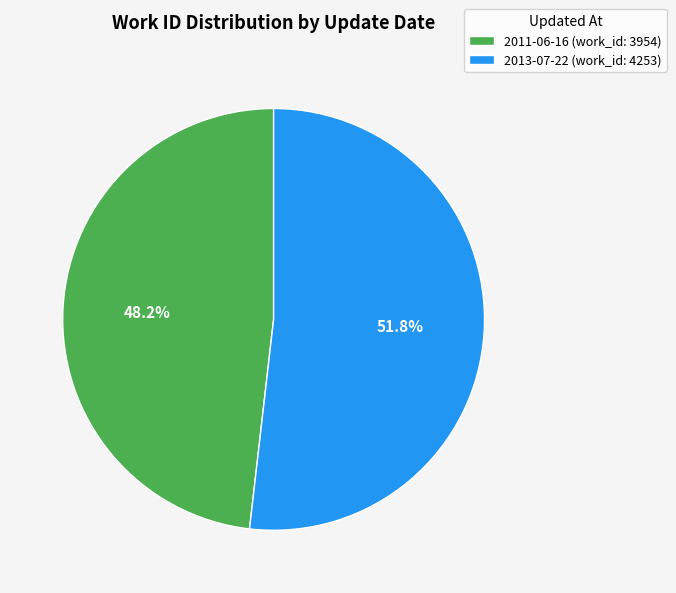

Which has a higher value, 2013-07-22 or 2011-06-16?

2013-07-22